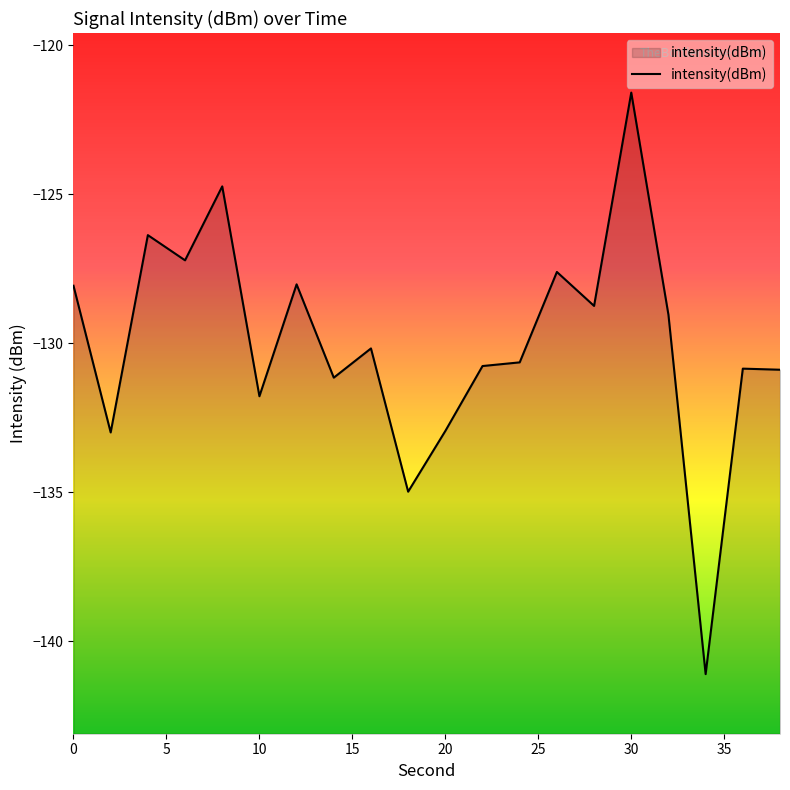

How many points are higher than both their immediate neighbors (excluding endpoints)?

7